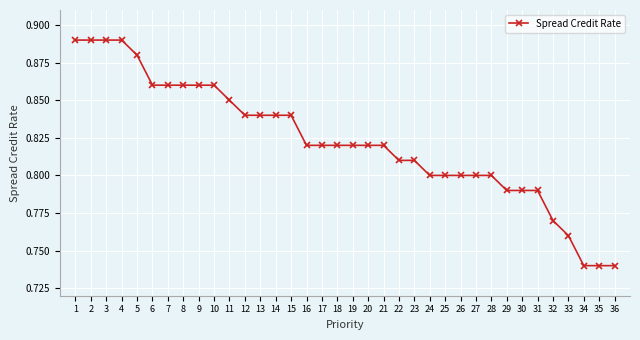

What is the sum of the values at 24 and 14?

1.6